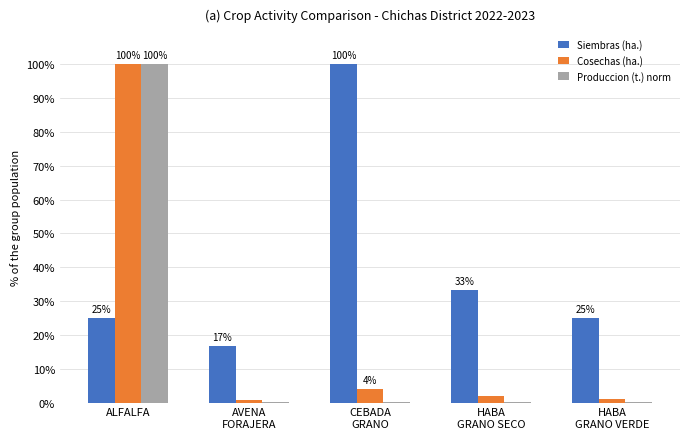

How many data points does each series have?

5